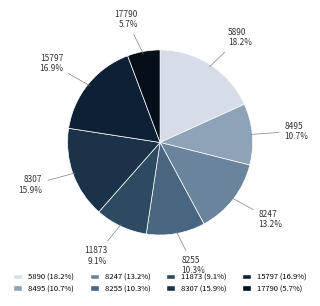

The 8247 slice represents 13% of the pie. True or false?

True